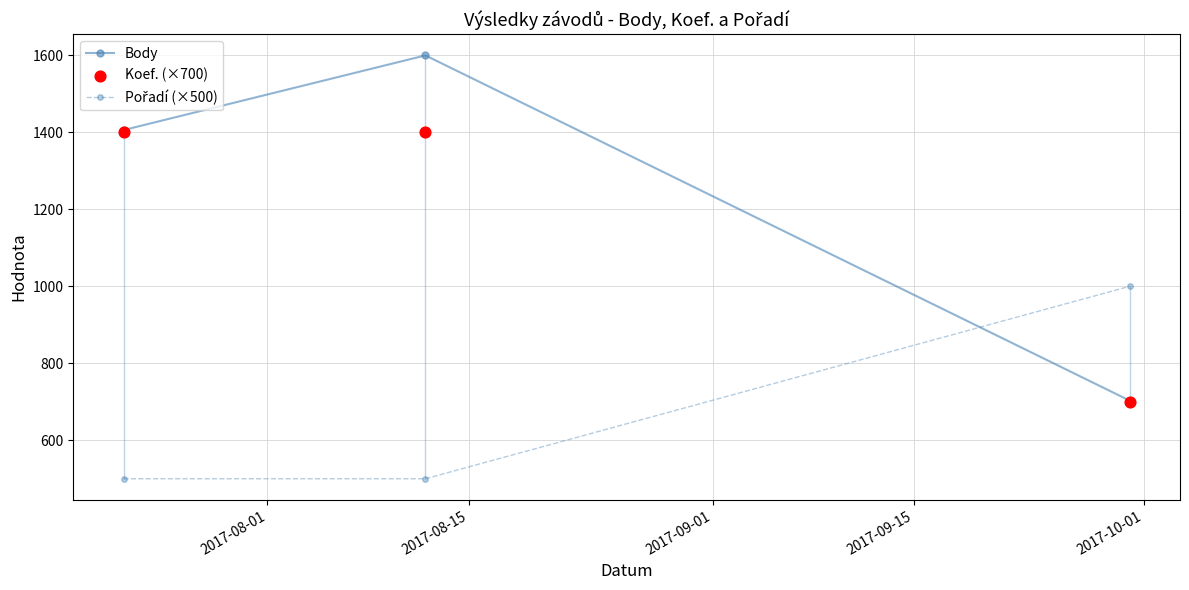

What is the maximum value for Body?

1600